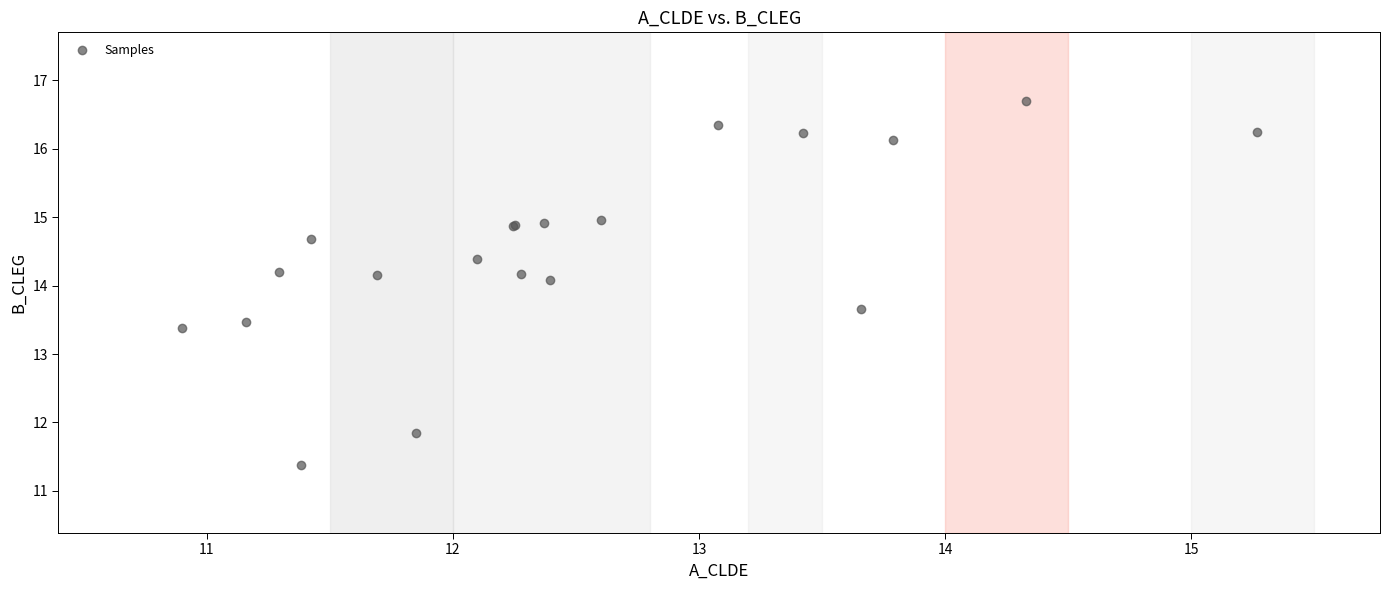

What Y value in the scatter plot is closest to 14?

14.1